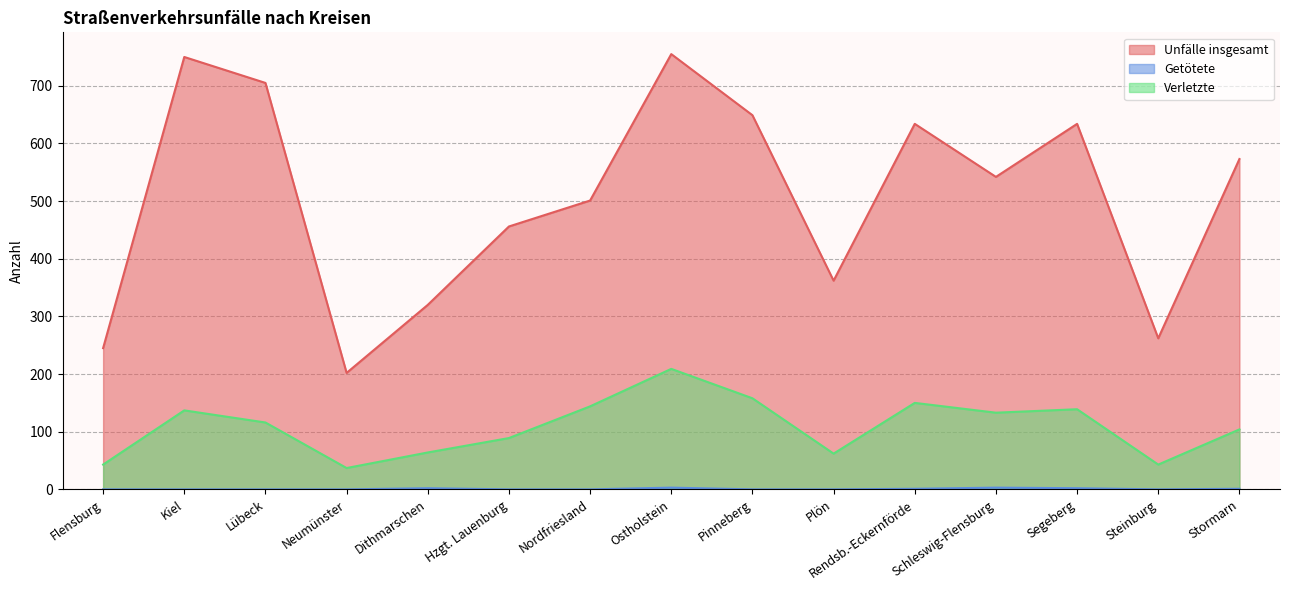

What position from the right is Schleswig-Flensburg?

4